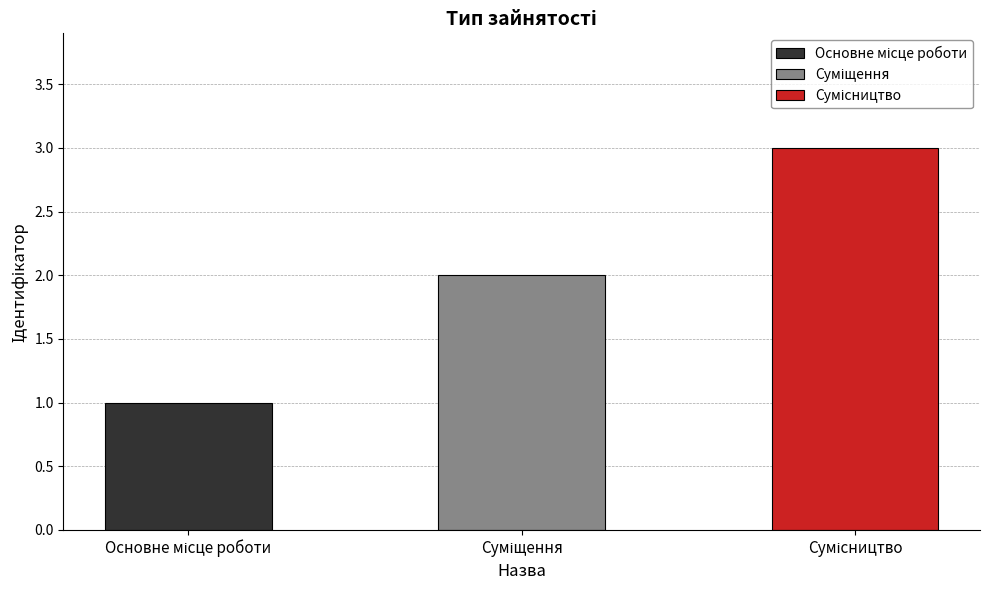

Count the values in the range 1 to 3.

3